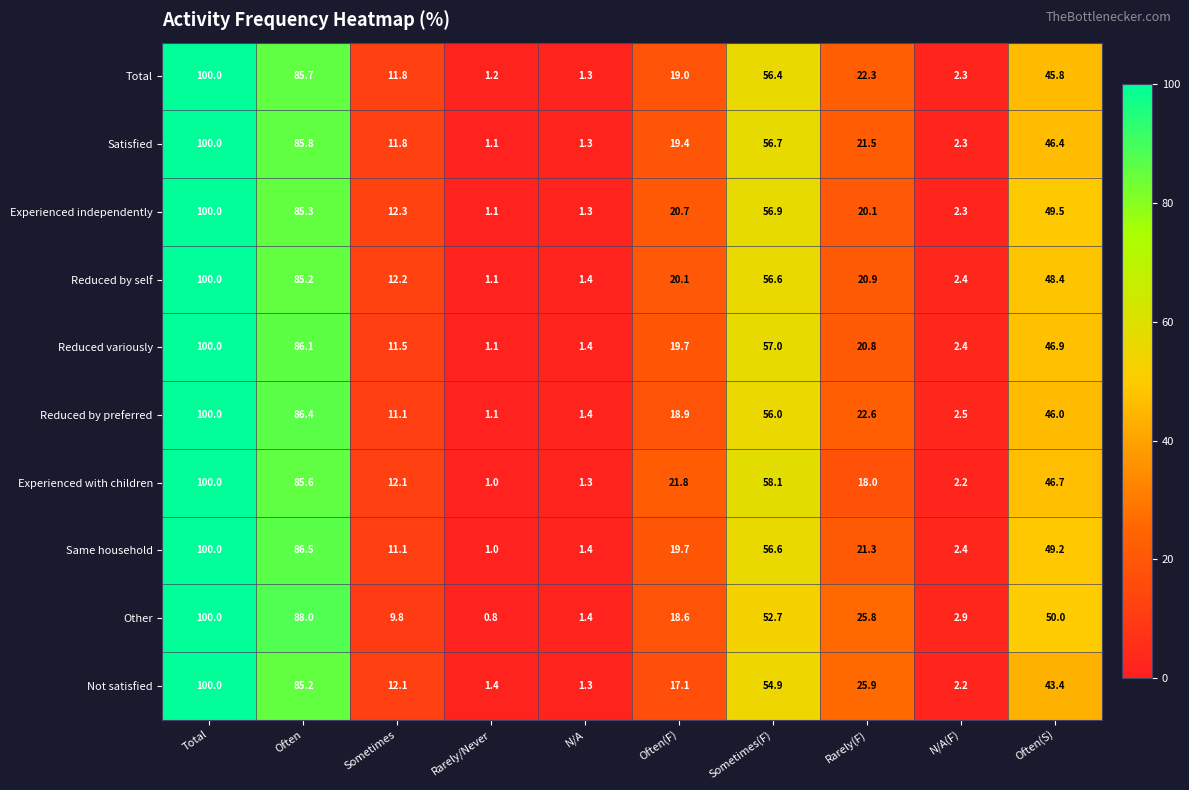

What is the total value across all series at Rarely(F)?

219.2